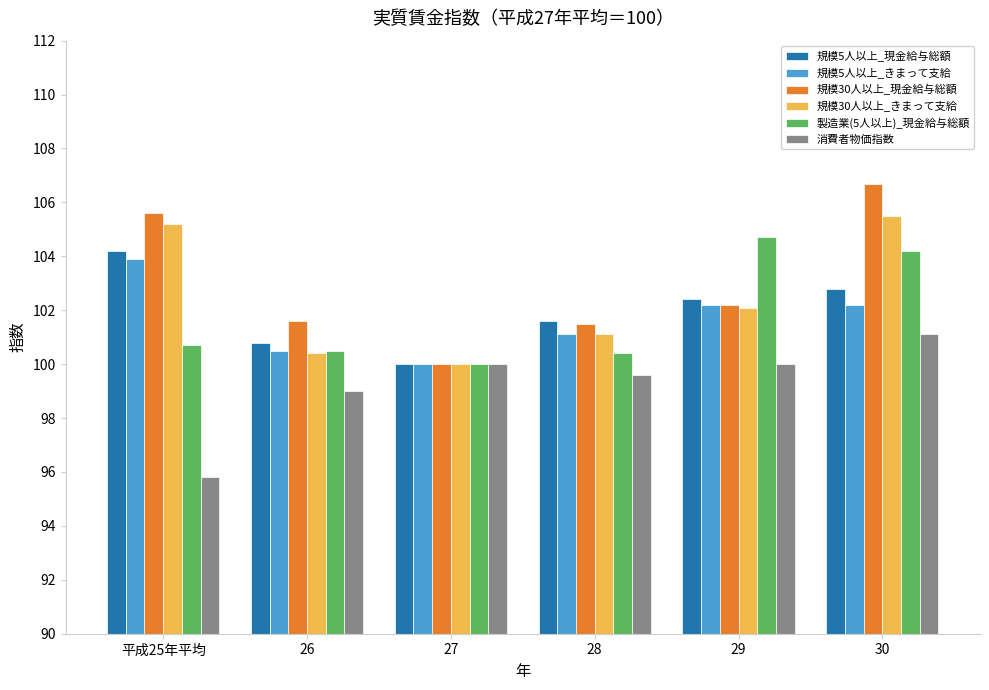

Read the 規模30人以上_きまって支給 value at 29.

102.1